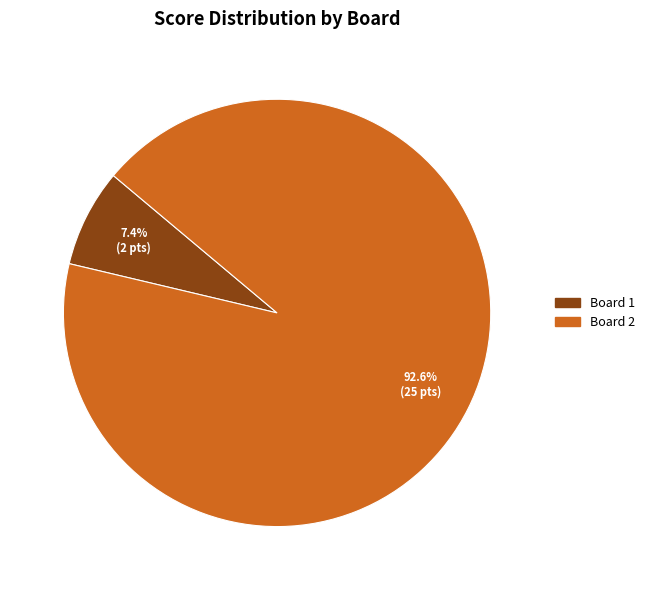

What is the ratio of the value at Board 1 to the value at Board 2?

0.1